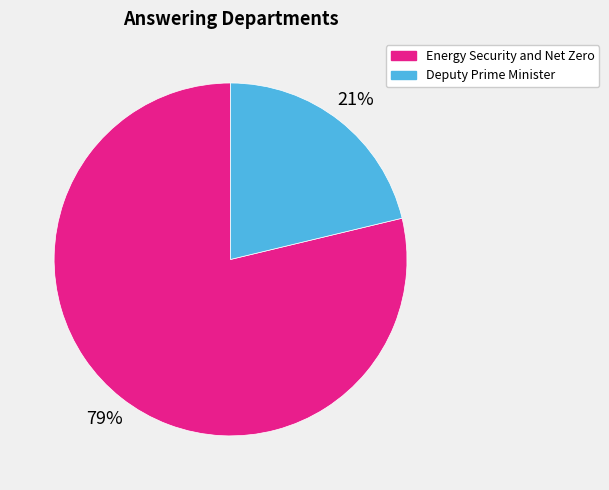

How many slices are in this pie chart?

2